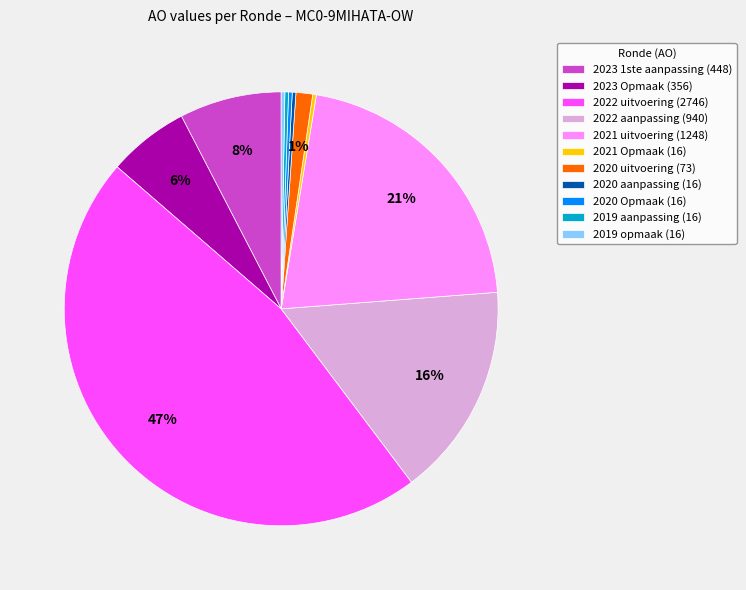

Do 2023 1ste aanpassing (448) and 2020 uitvoering (73) together represent more than half of the pie?

No